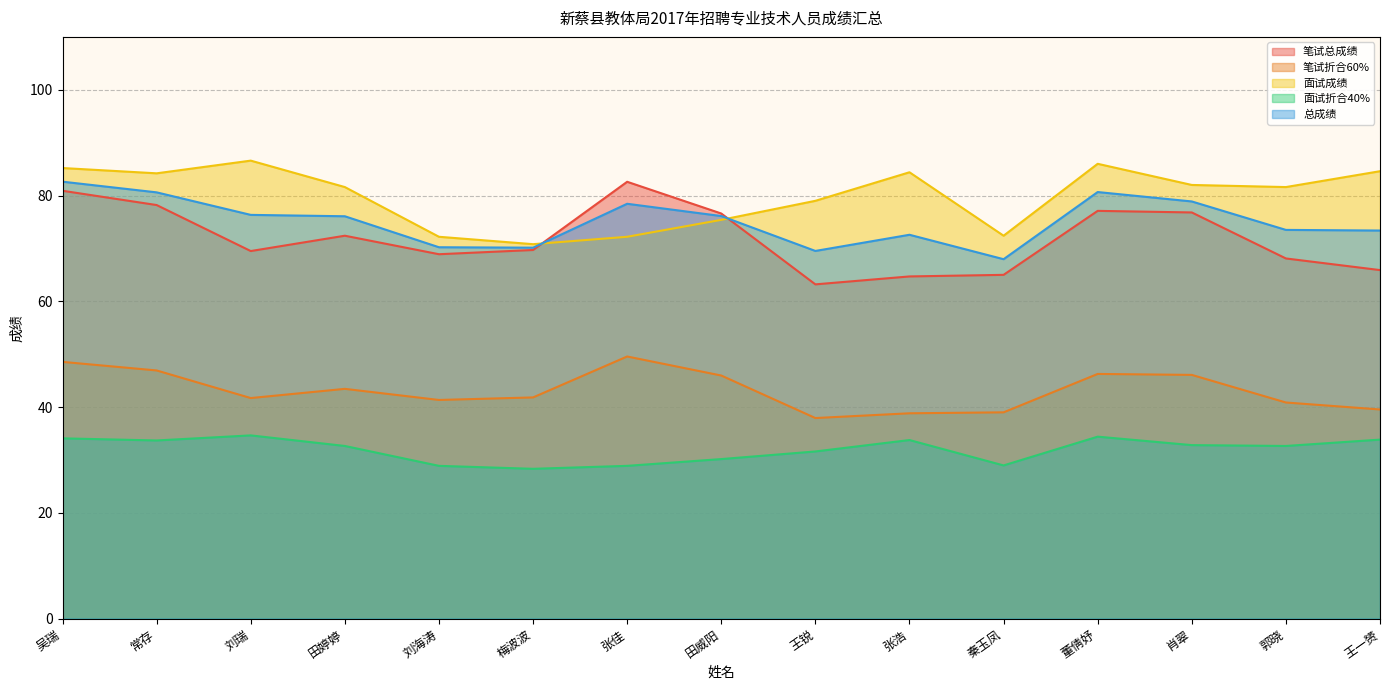

Which series has the widest spread of values?

笔试总成绩